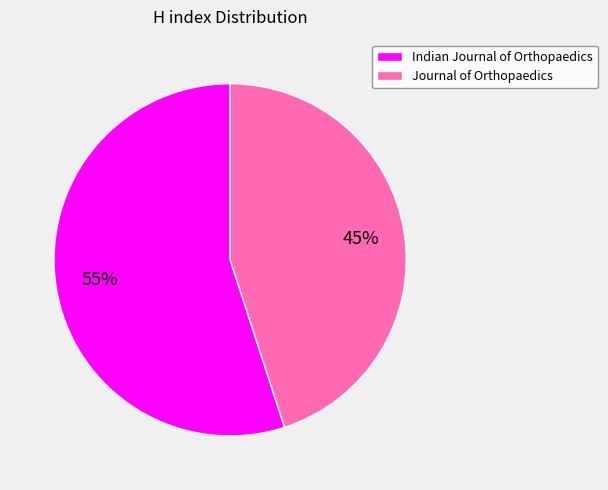

Which has a higher value, Journal of Orthopaedics or Indian Journal of Orthopaedics?

Indian Journal of Orthopaedics